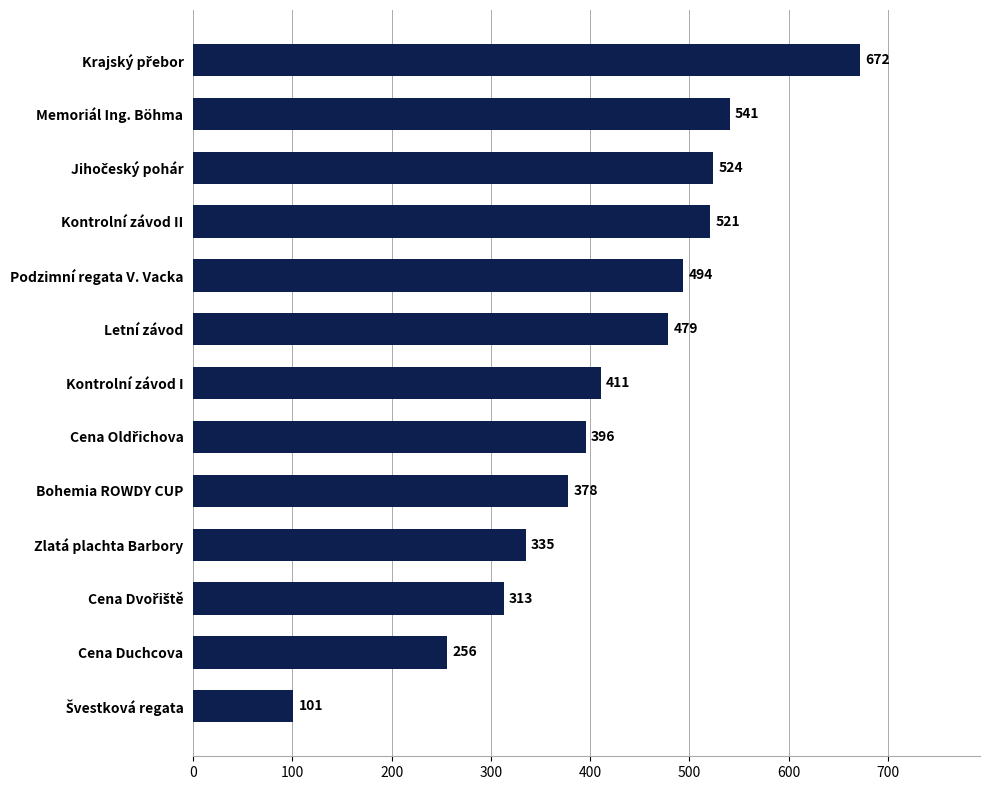

True or false: the data shows 835 at Podzimní regata V. Vacka.

False